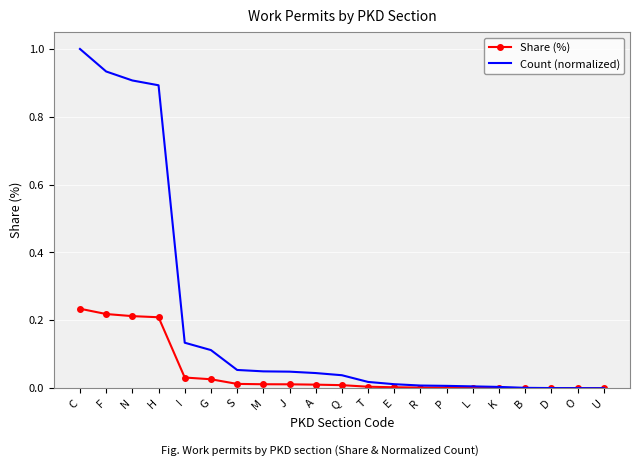

The value of Share (%) at O is 0.0. True or false?

True